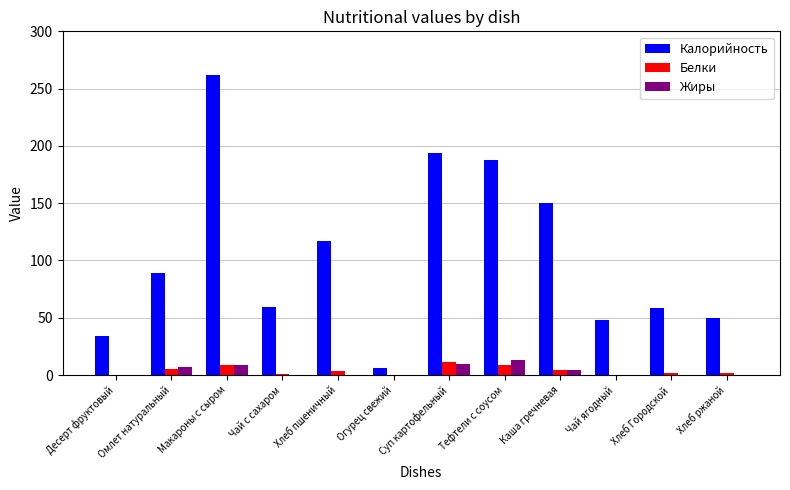

What is the spread (max minus min) of values at Хлеб пшеничный?

116.8